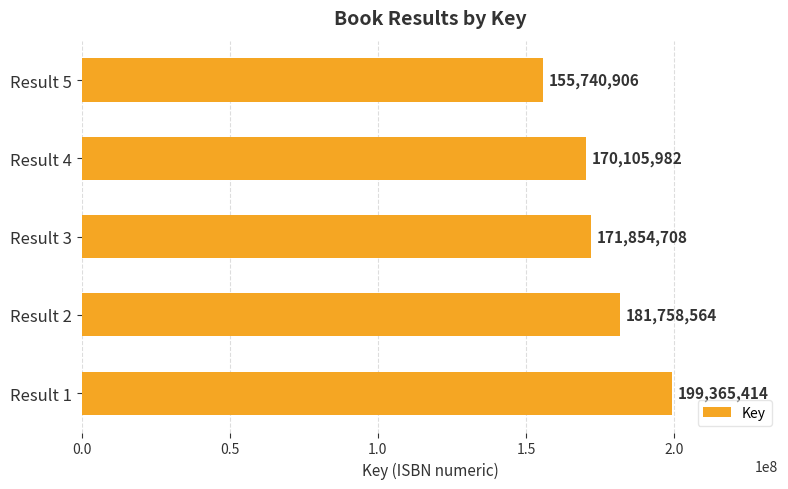

What is the change in value from Result 1 to Result 5?

-43624508